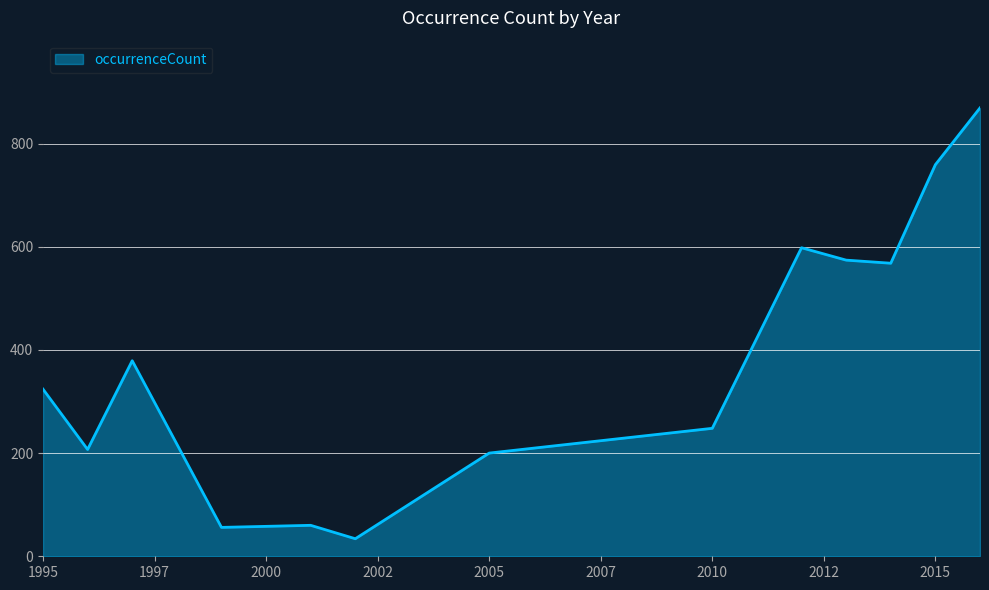

What is the sum of all values?

4876